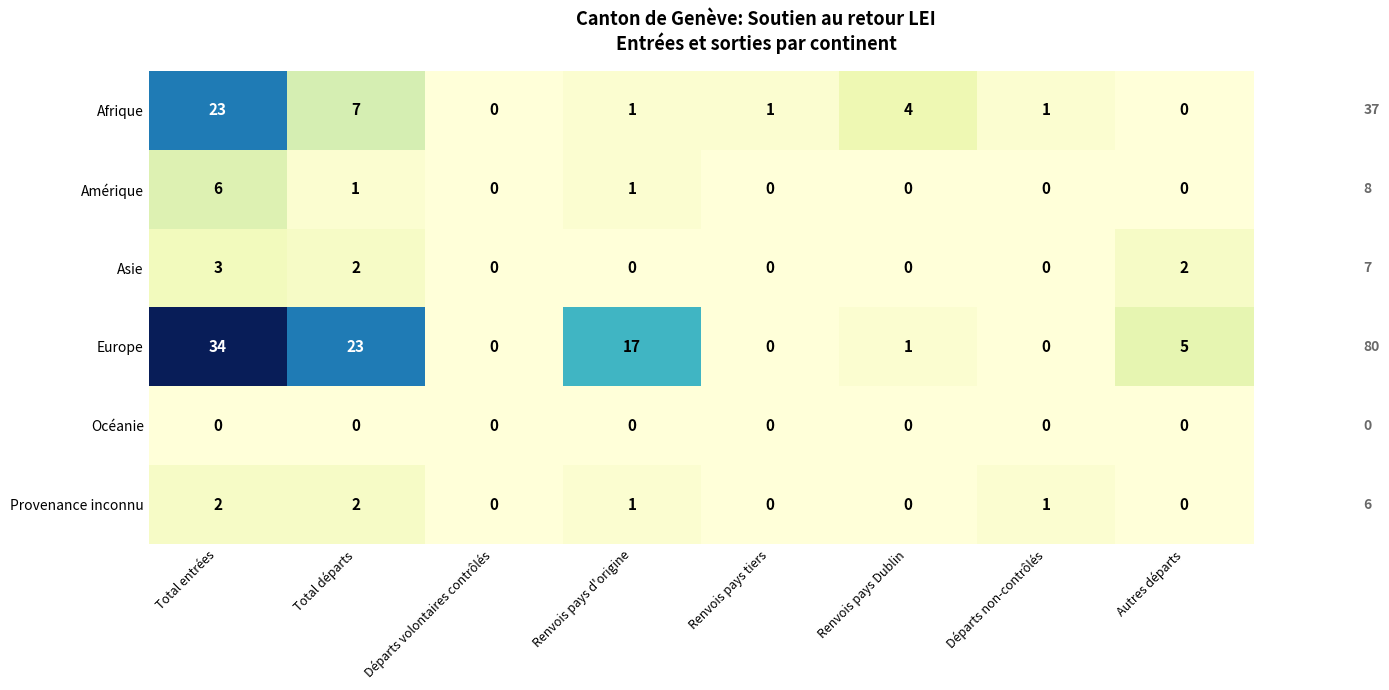

The value of Océanie at Départs volontaires contrôlés is 0. True or false?

True